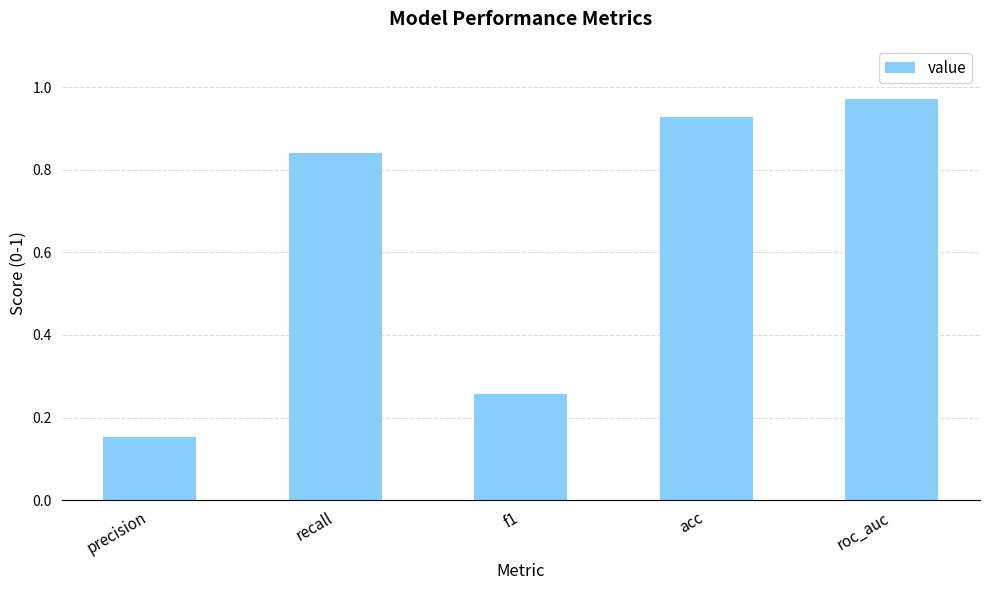

How many bars are there in total?

5